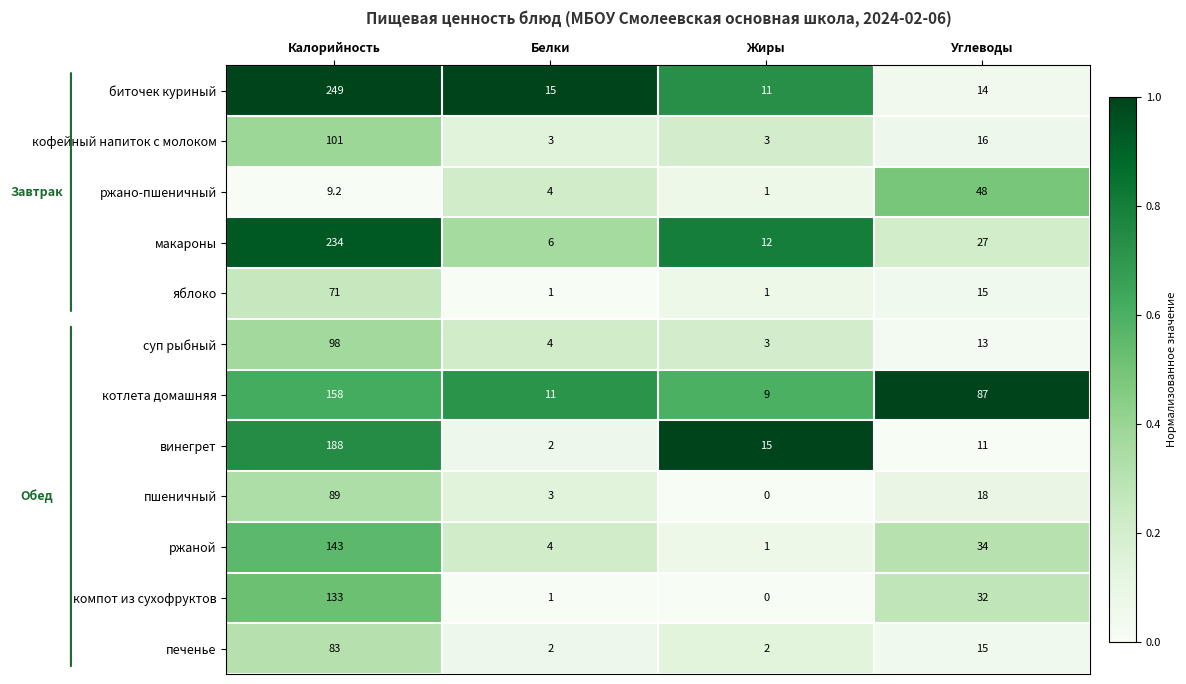

Which category has the lowest value across all series?

Жиры